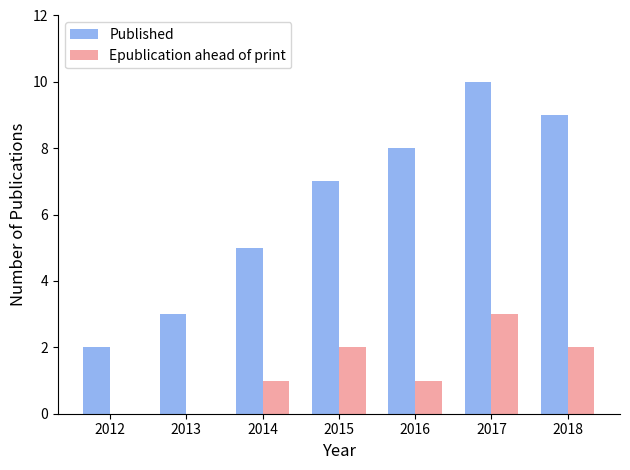

What is the approximate value of Published at 2015?

7